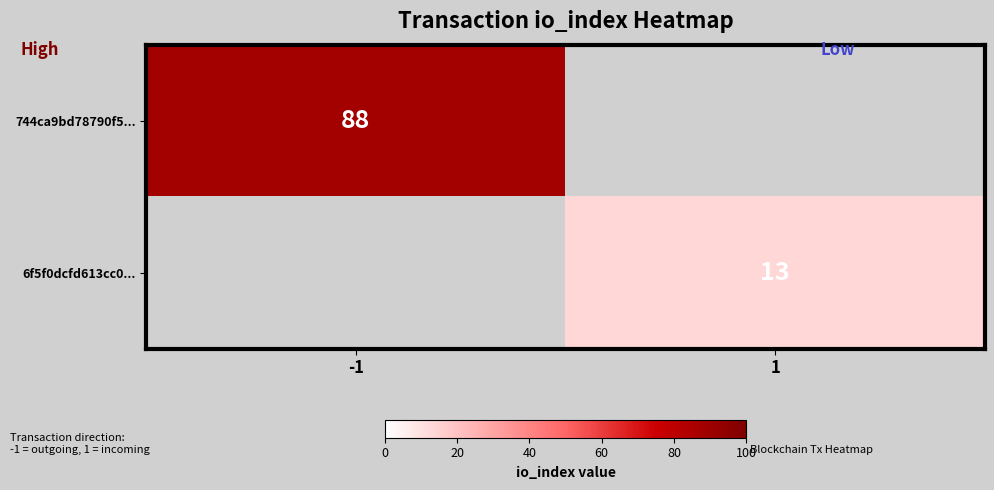

At how many categories does at least one series exceed 65?

1